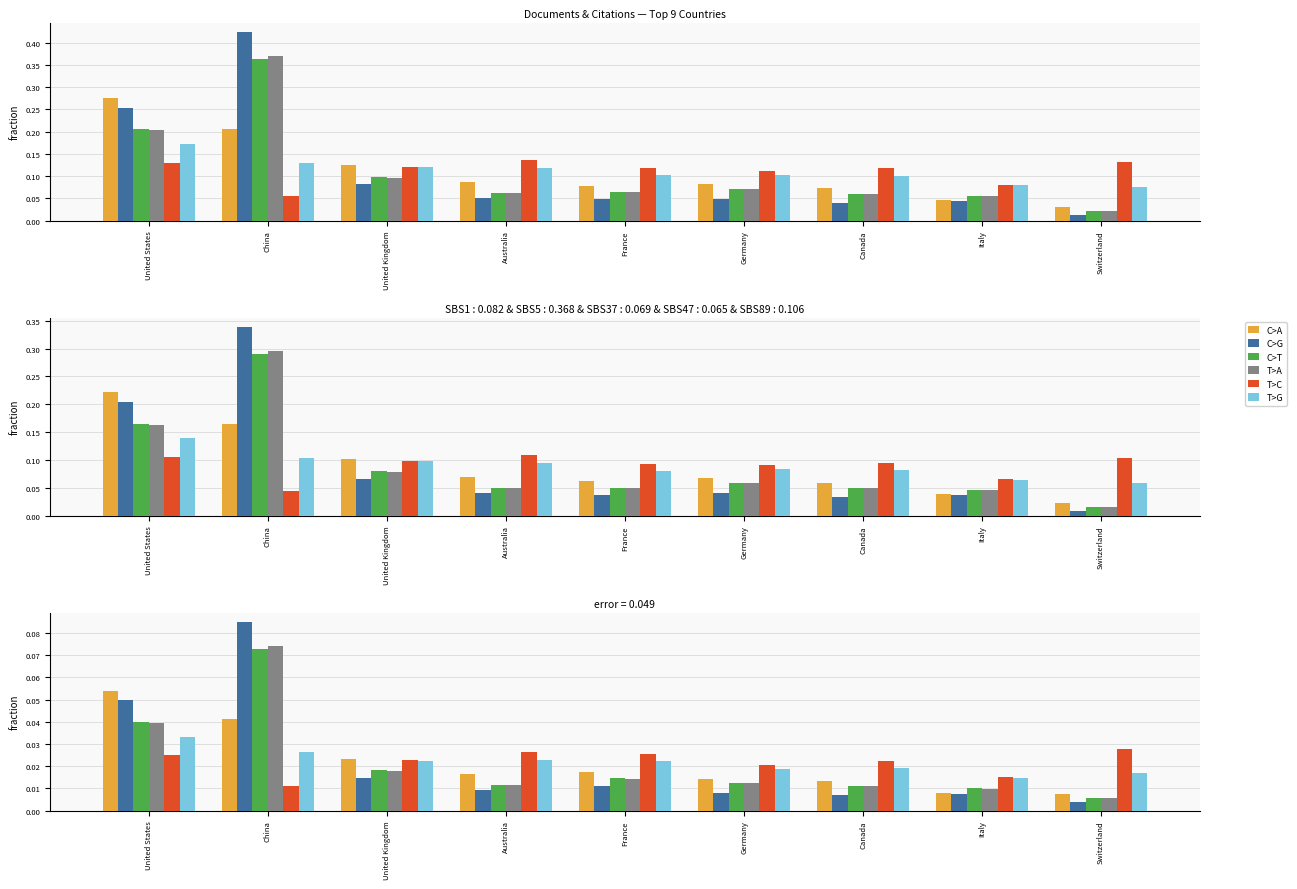

What is the sum of all C>T values?

0.2